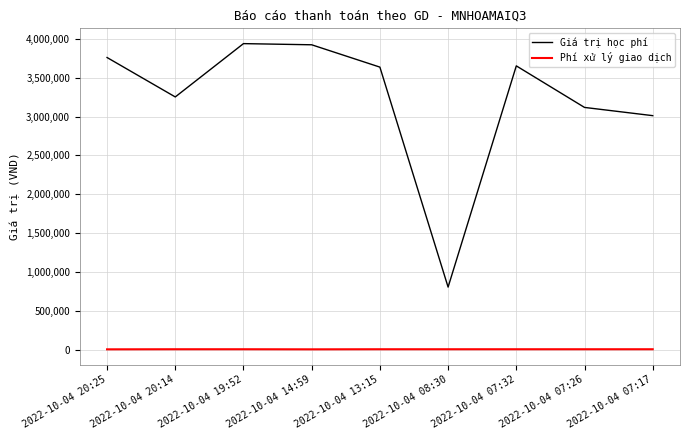

Which series has the widest spread of values?

Giá trị học phí